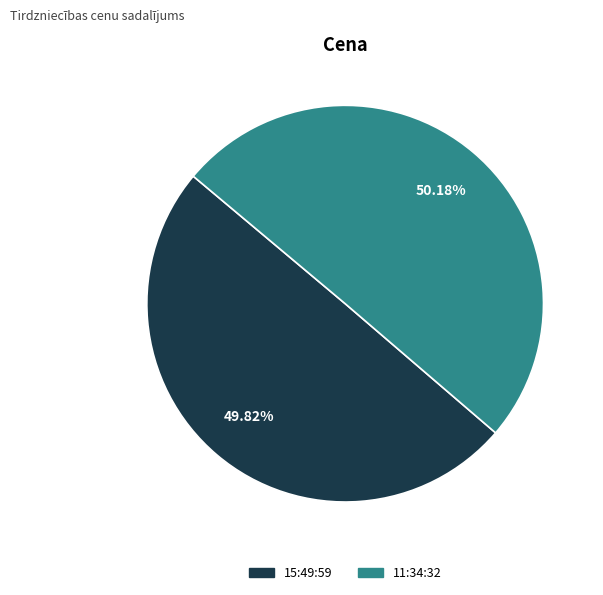

Is there any slice that represents more than half of the pie?

Yes